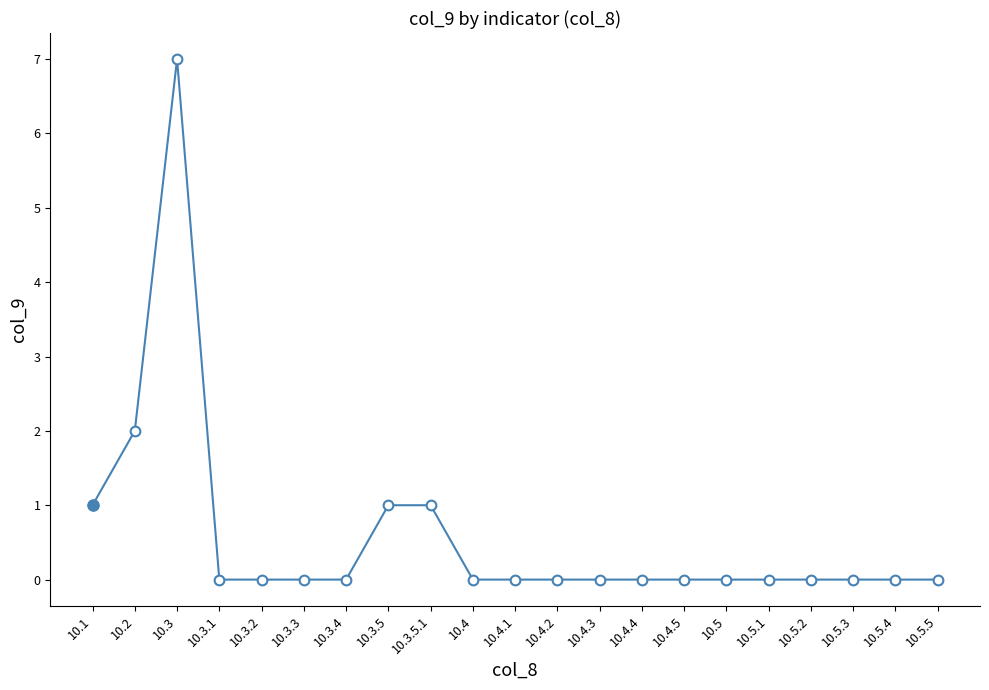

What is the maximum value shown in the chart?

7